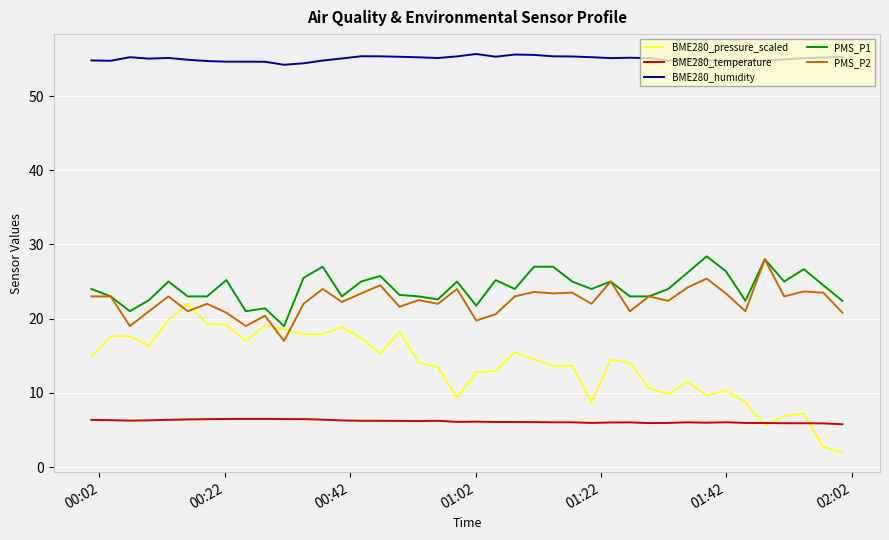

What is the minimum value shown in the chart?

2.0